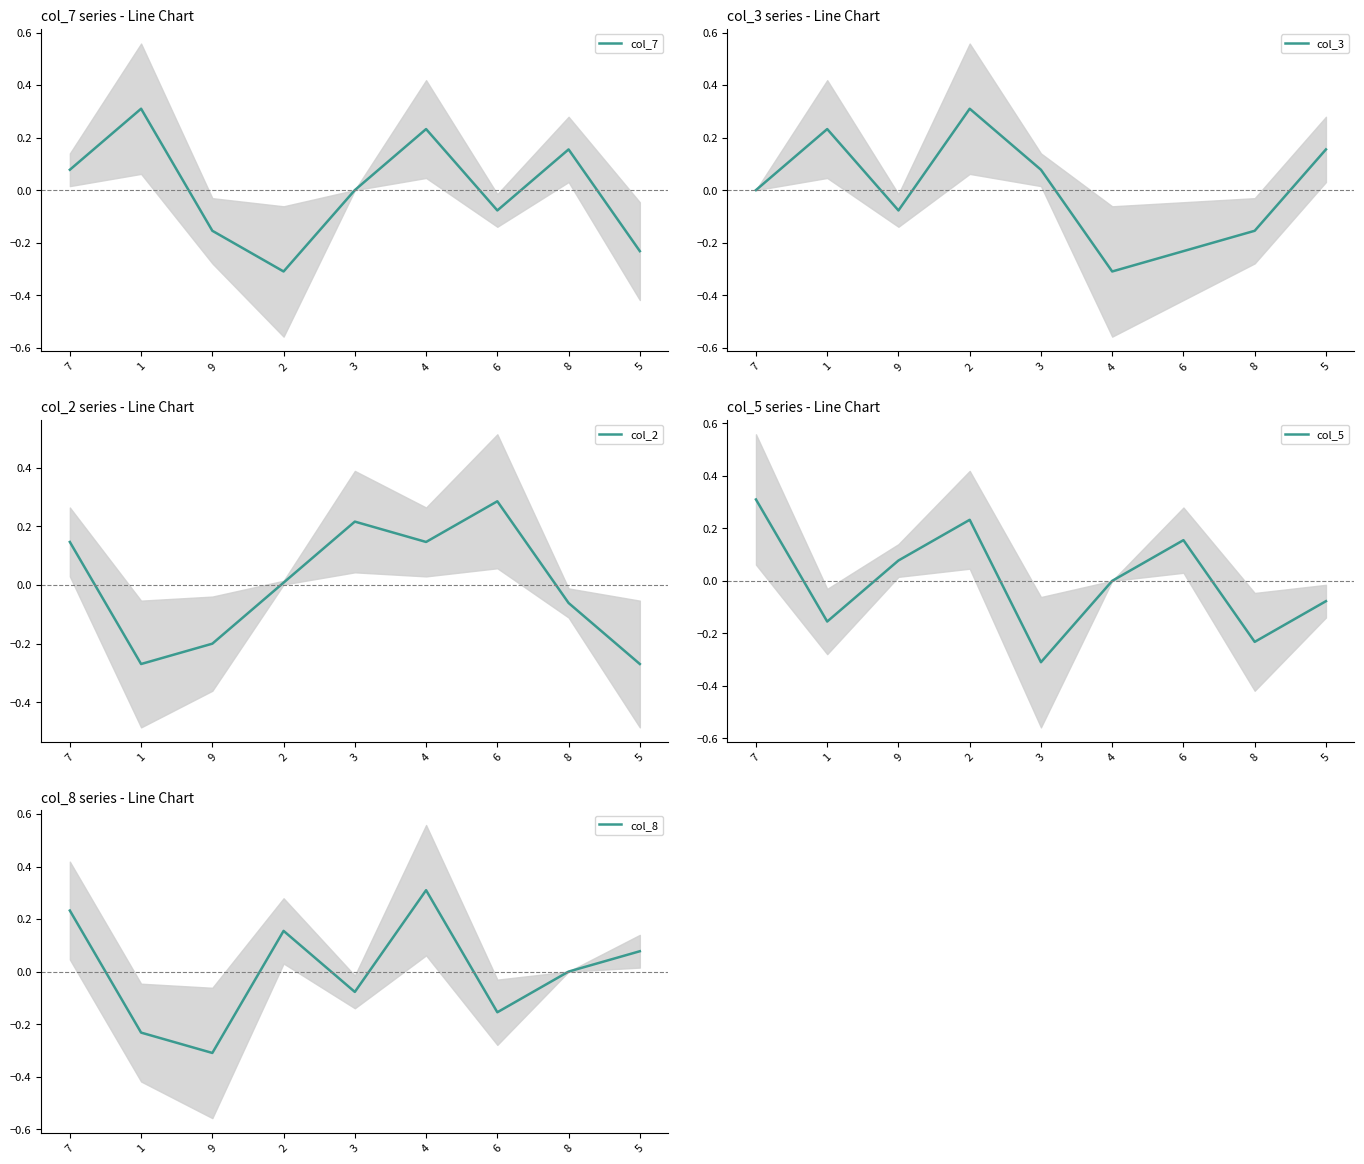

At which label does col_5 reach its peak?

7